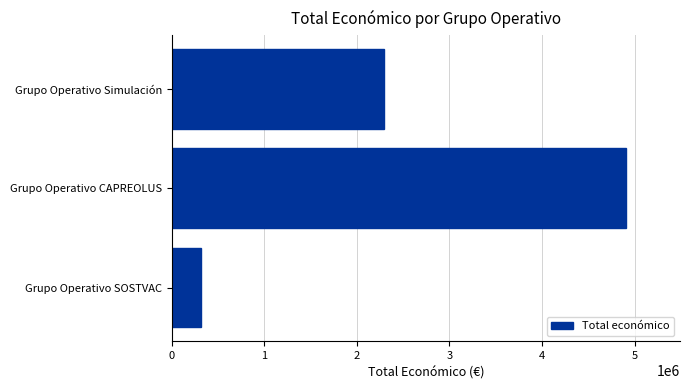

What is the difference between the maximum and minimum values?

4591092